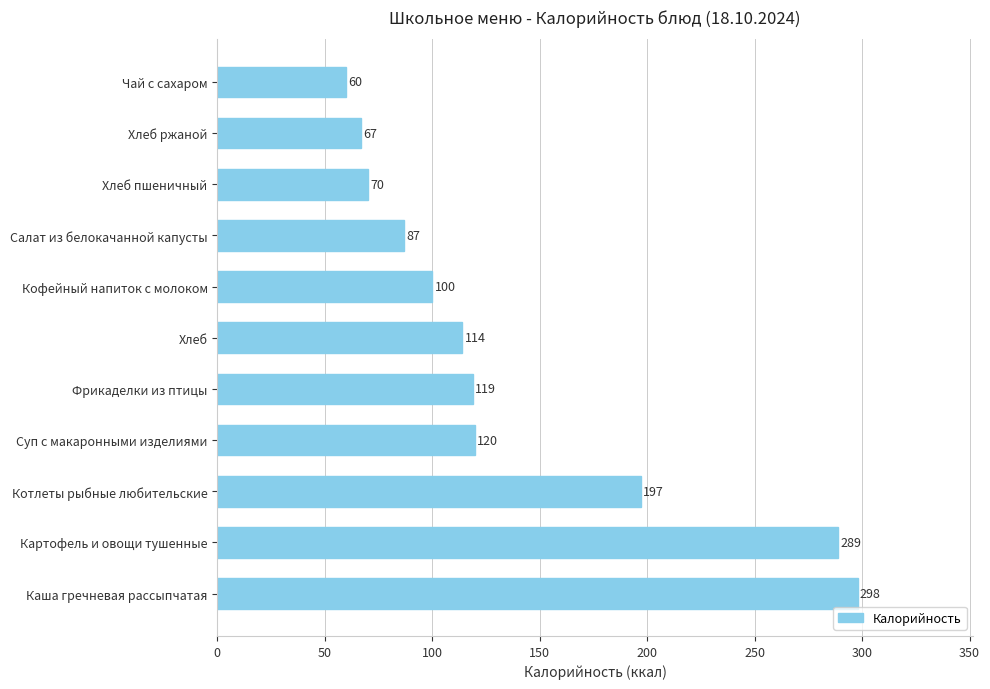

What is the average value?

138